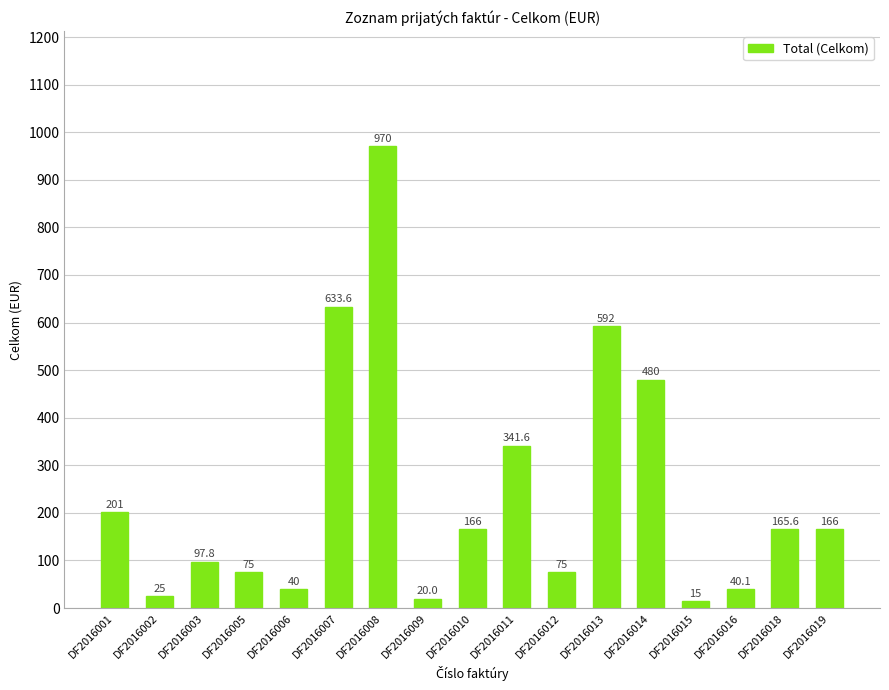

The chart shows a value of 40.1 at DF2016016. True or false?

True